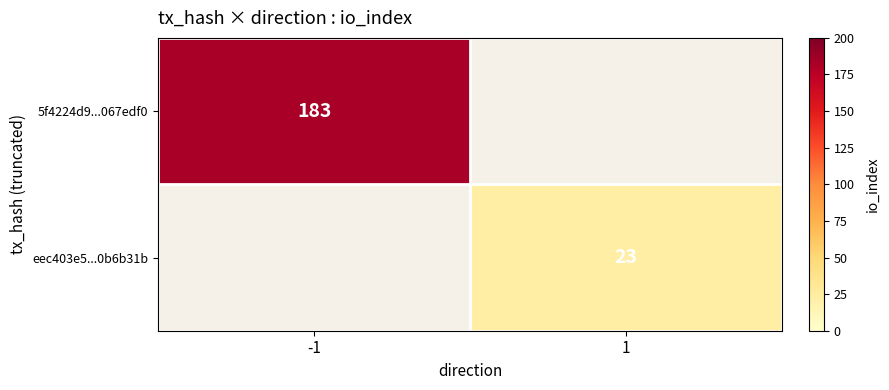

Count the number of categories in the chart.

2